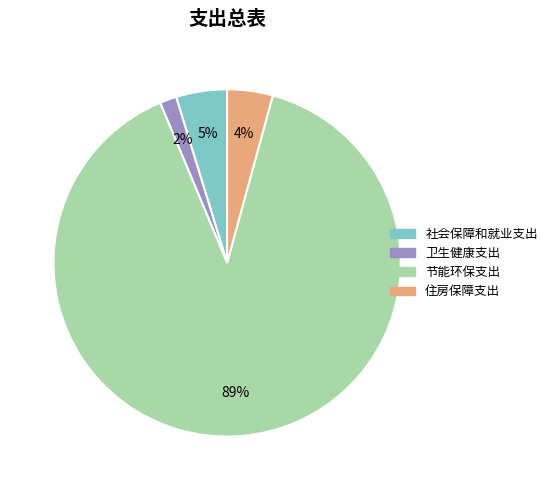

To the nearest percent, what portion does 社会保障和就业支出 represent?

5%